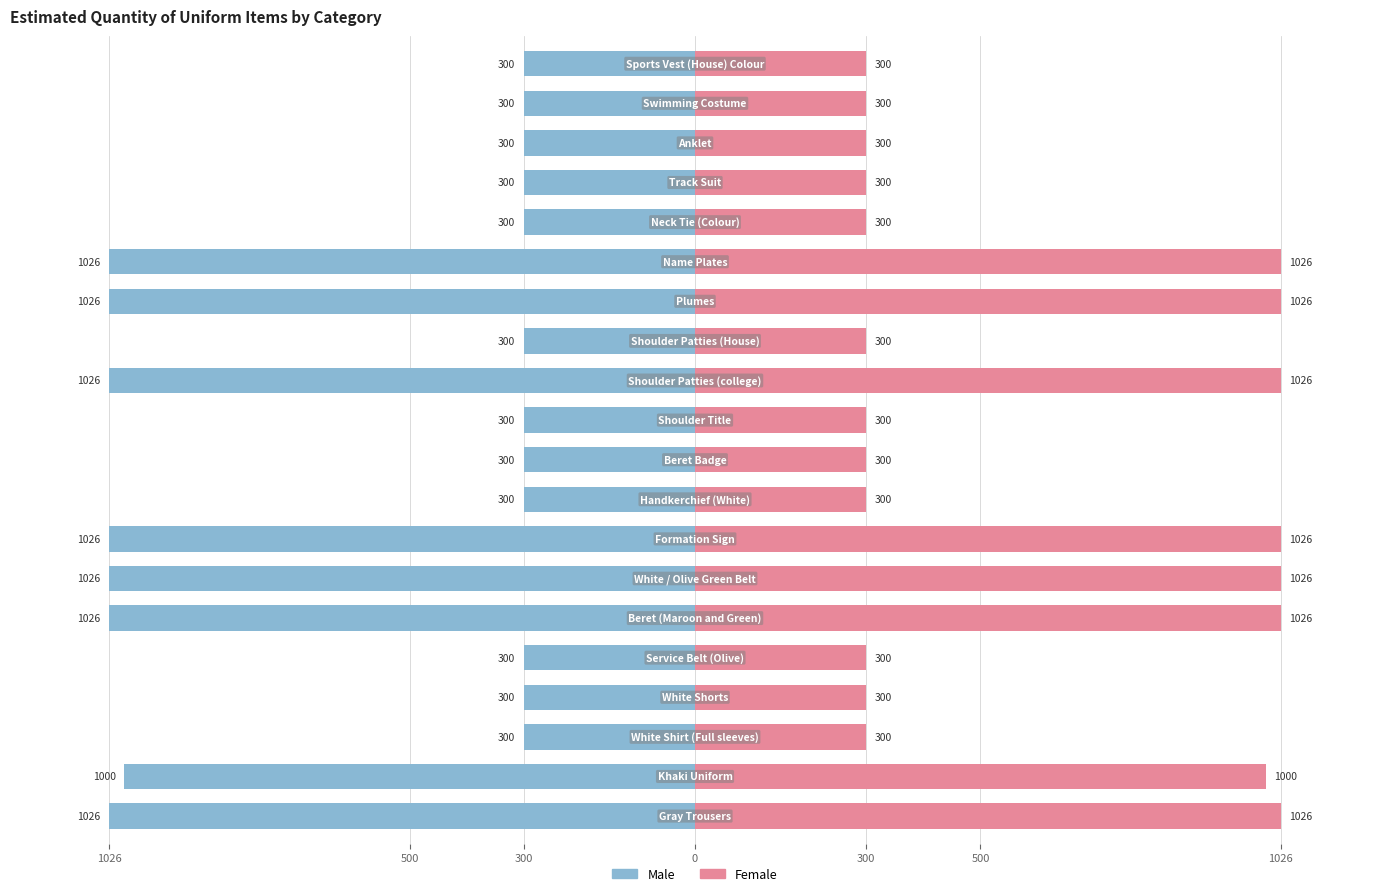

How many distinct data groups are displayed?

2